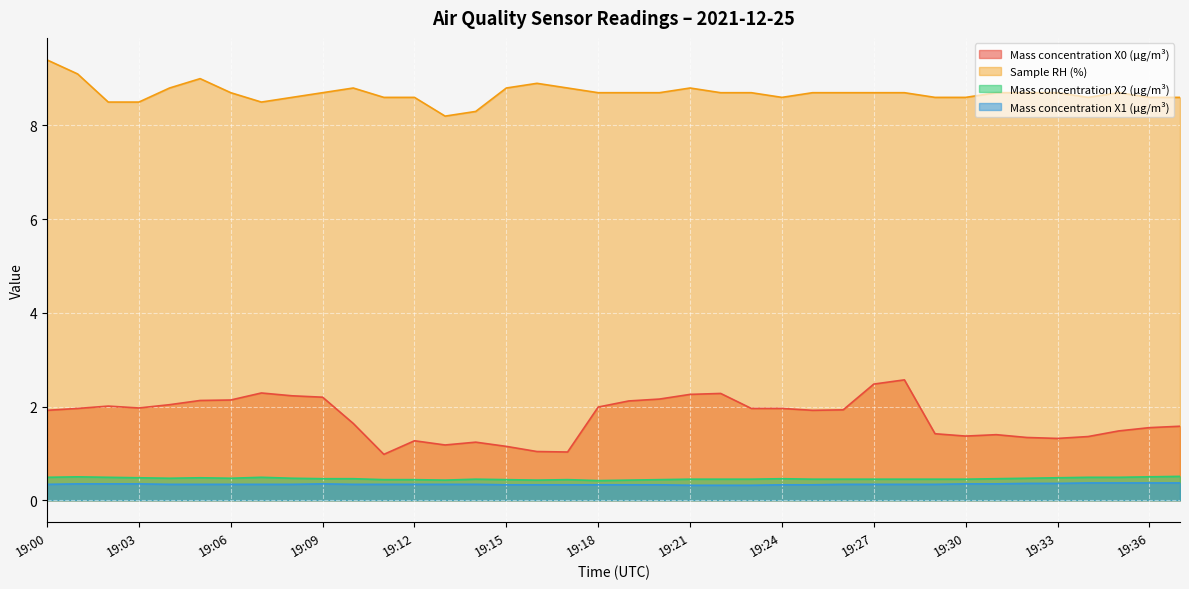

The value of Sample RH (%) at 19:24 is 2.6. True or false?

False